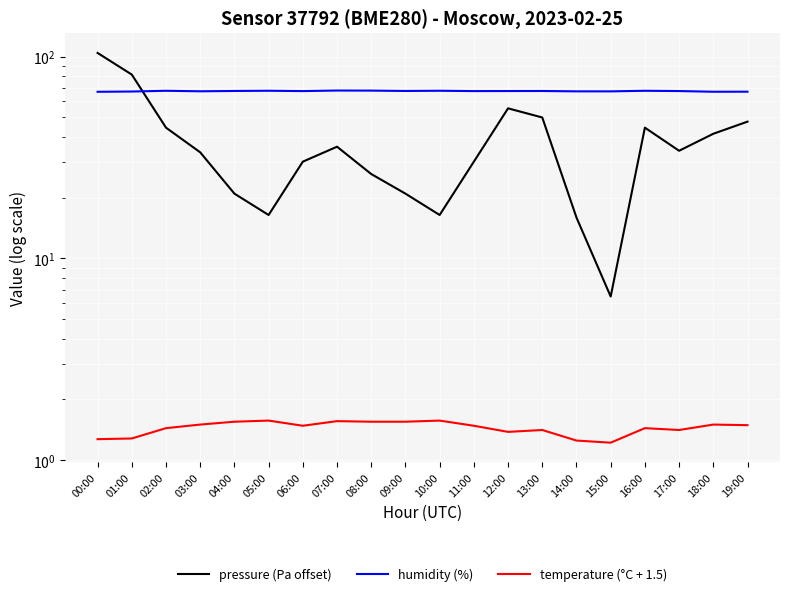

Is it true that temperature (°C + 1.5) equals 1.6 at 07:00?

True